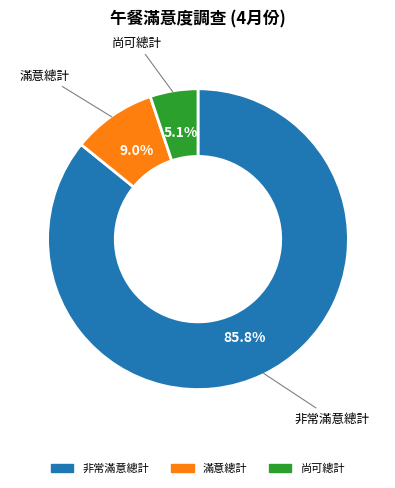

To the nearest percent, what is the difference between the largest and smallest slice percentages?

81%